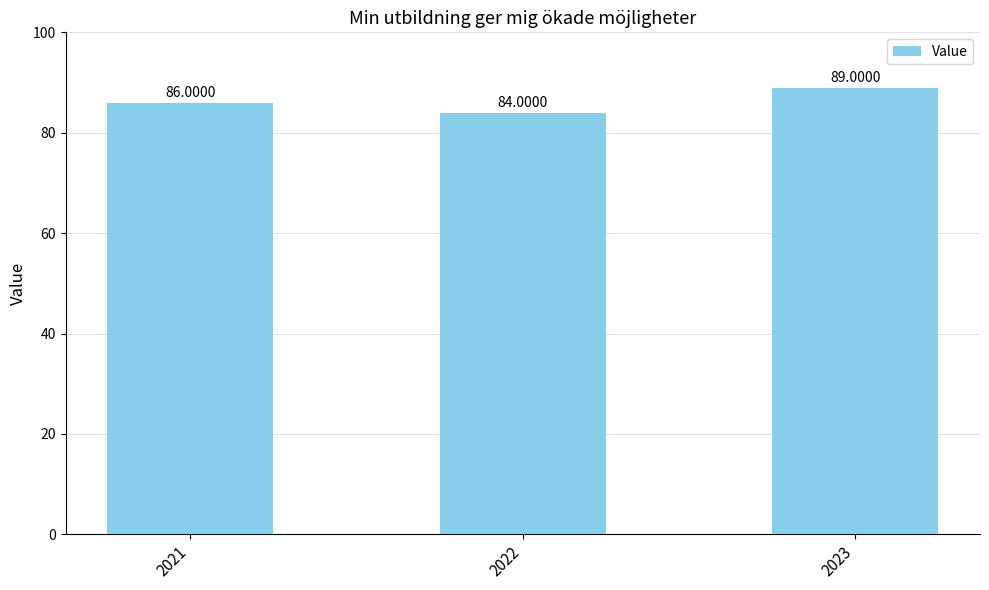

True or false: the data shows 86 at 2021.

True